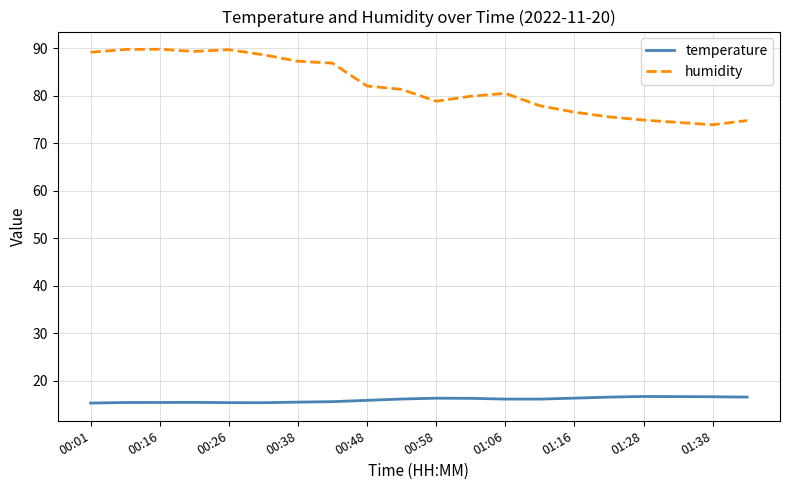

True or false: humidity and temperature intersect in this chart.

False